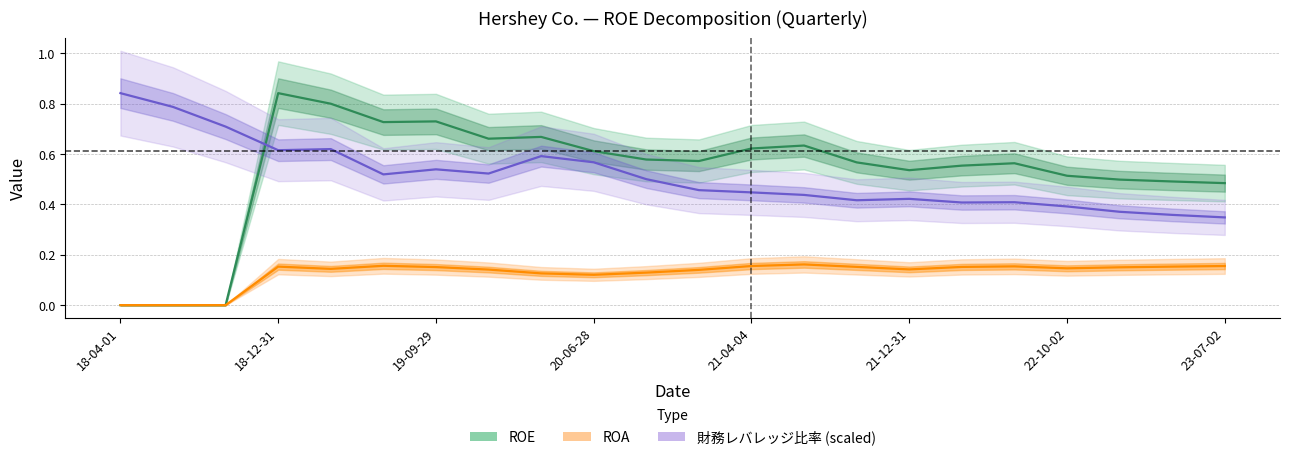

How many values in ROA are above zero?

19